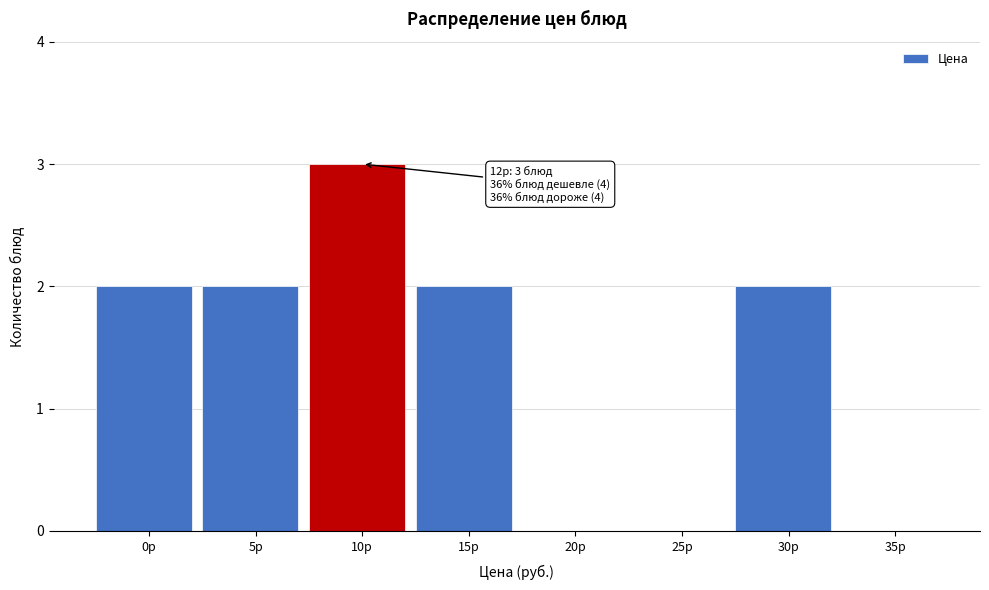

Reading right to left, list all the values displayed in this chart.

35р=0	30р=2	25р=0	20р=0	15р=2	10р=3	5р=2	0р=2